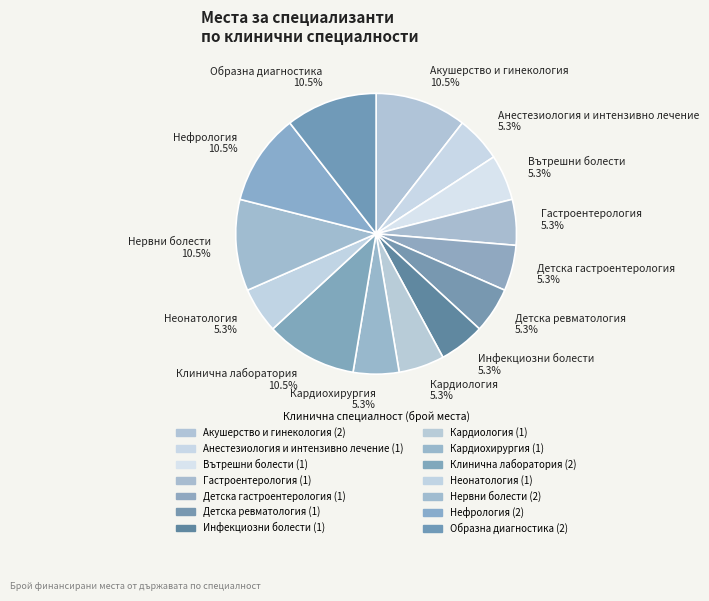

What percentage is NOT represented by Кардиология?

94.7%